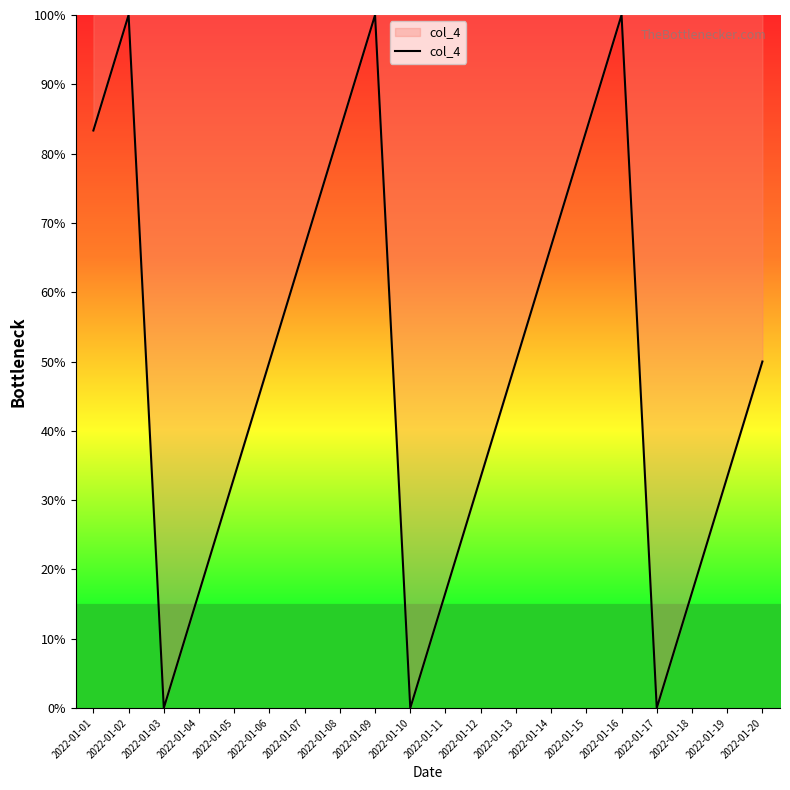

What is the maximum value shown in the chart?

100.0